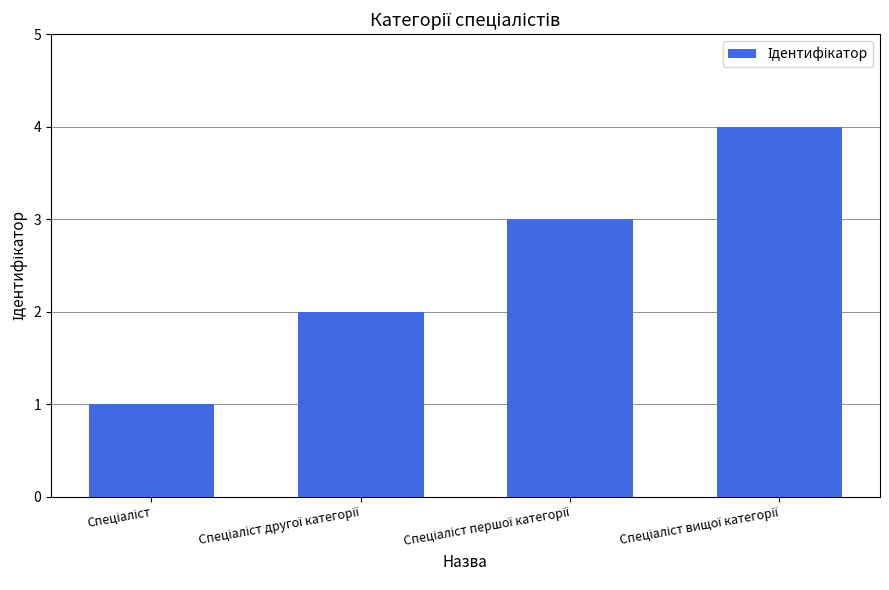

Does the chart contain stacked bars?

No